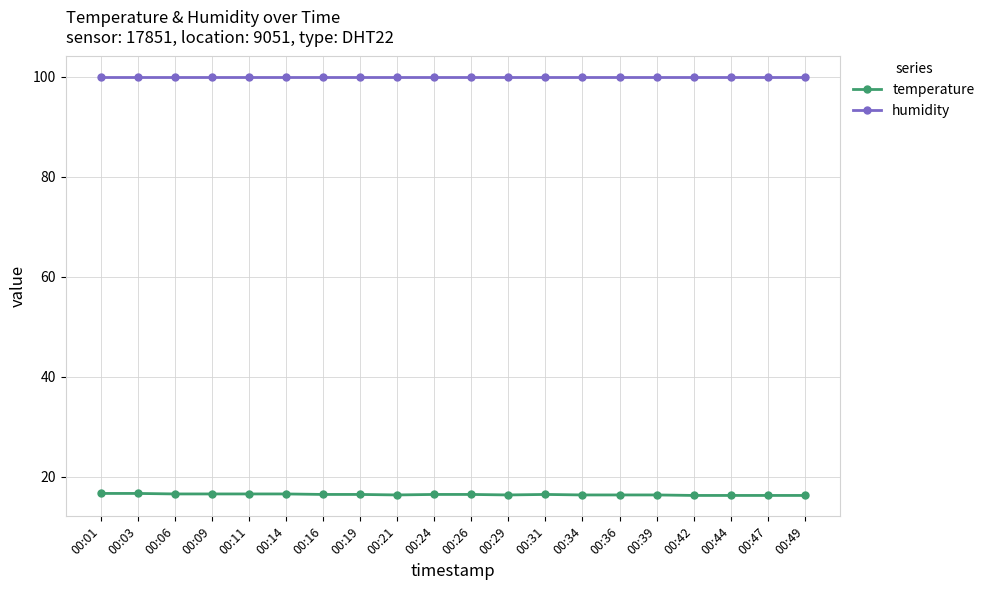

What is the spread (max minus min) of values at 00:24?

83.4